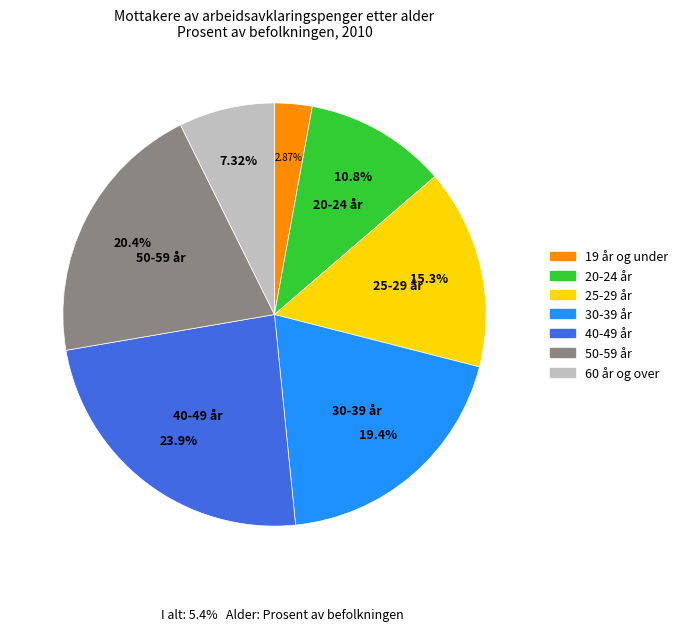

Count the number of slices in the pie.

7